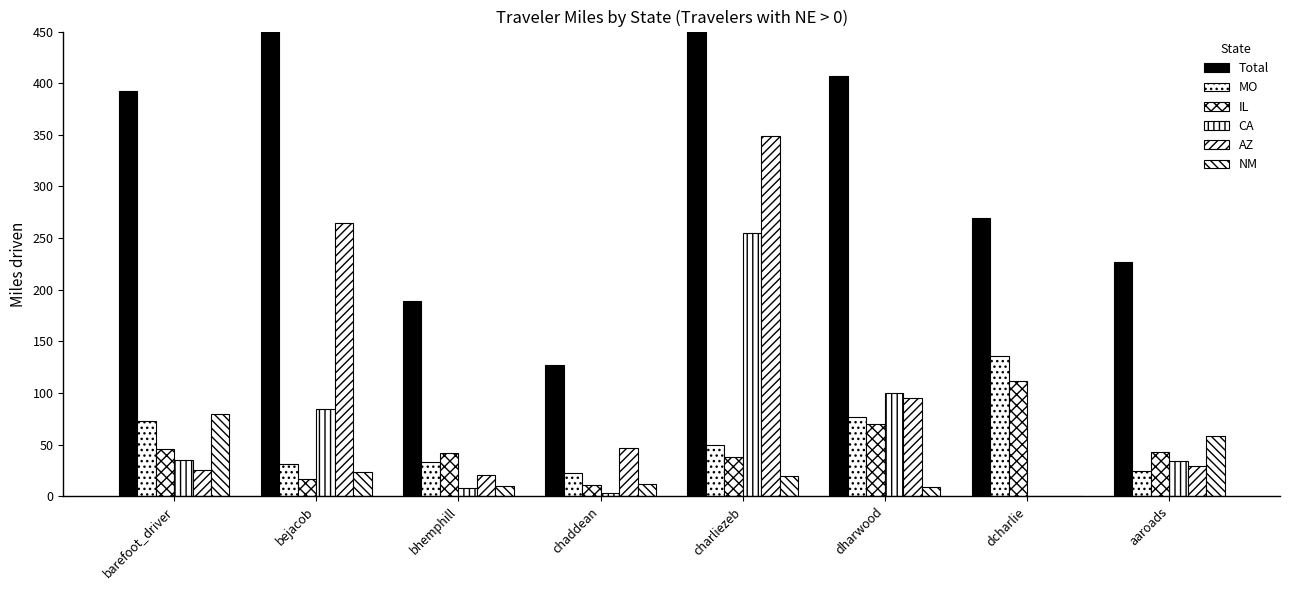

Where does the MO series first go above 49?

barefoot_driver